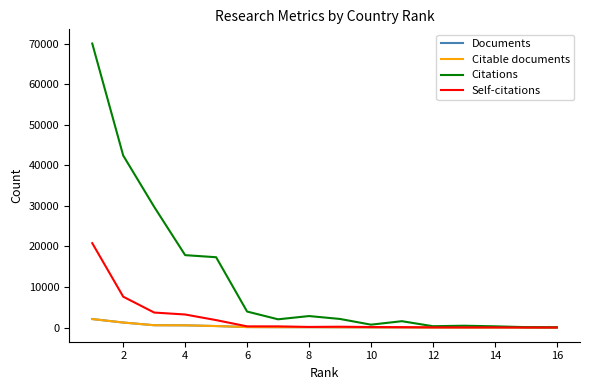

Which series has the largest total across all categories?

Citations